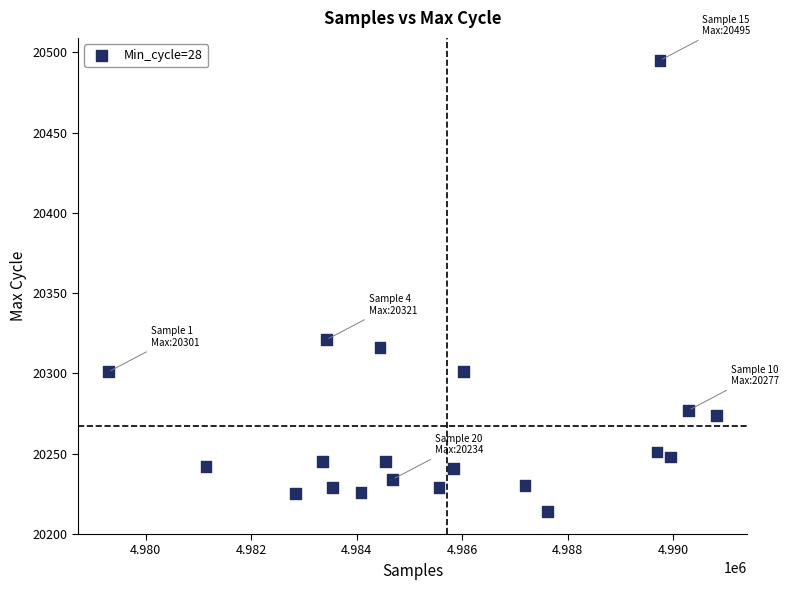

What Y value in the scatter plot is closest to 20354?

20321